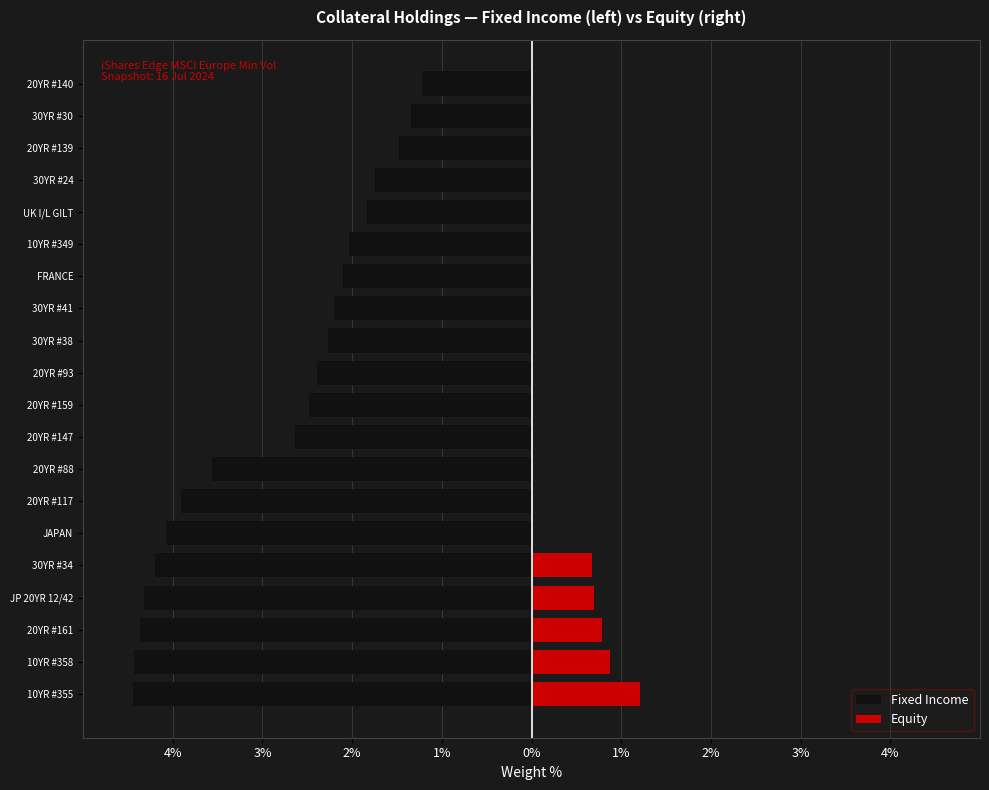

At how many categories does at least one series exceed -4?

20